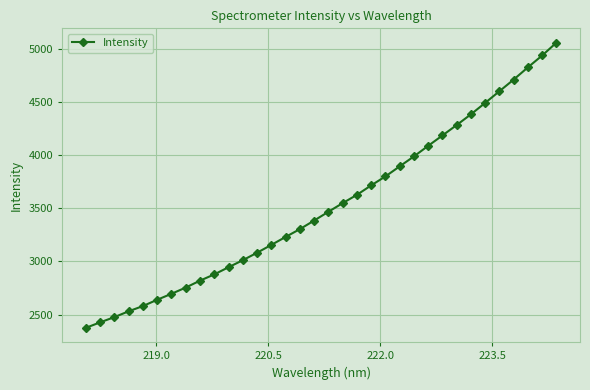

What is the value of the 16th point from the left?

3304.5